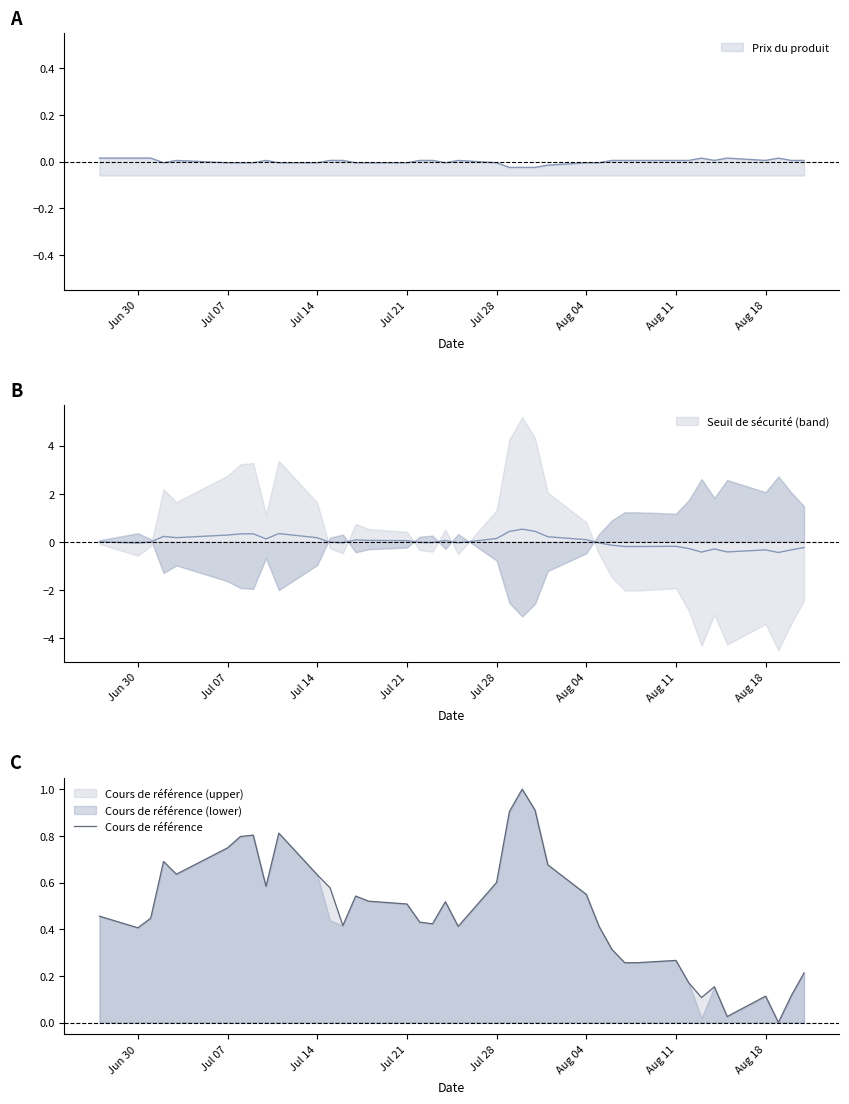

What is the maximum value for Cours de référence?

1.0